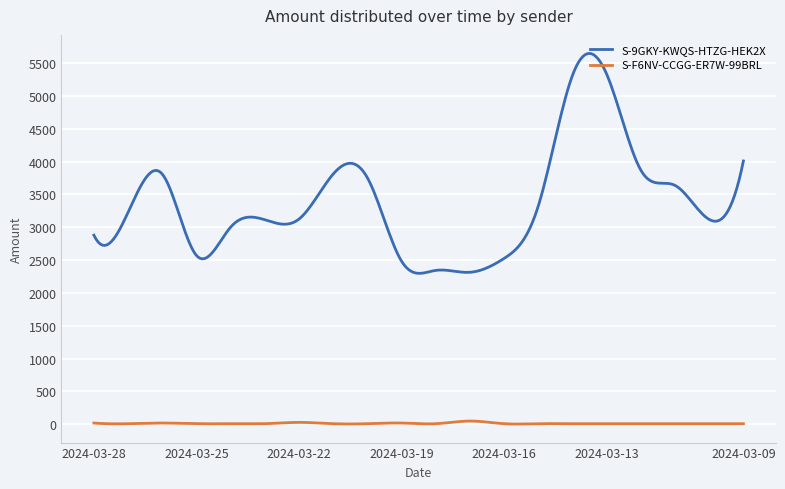

True or false: S-9GKY-KWQS-HTZG-HEK2X and S-F6NV-CCGG-ER7W-99BRL intersect in this chart.

False